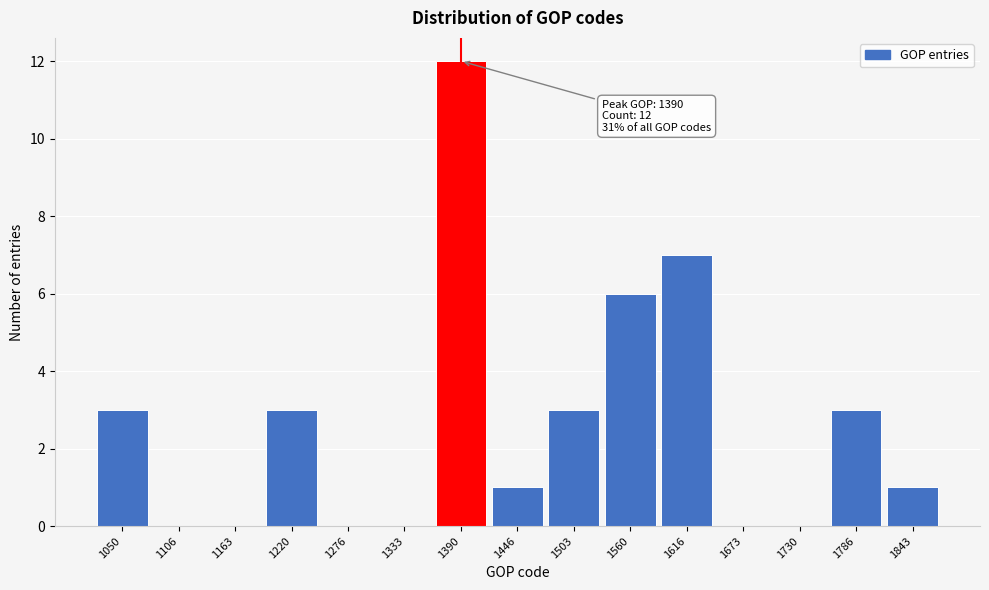

Reading right to left, what are all the values shown in this chart?

1843=1	1786=3	1730=0	1673=0	1616=7	1560=6	1503=3	1446=1	1390=12	1333=0	1276=0	1220=3	1163=0	1106=0	1050=3